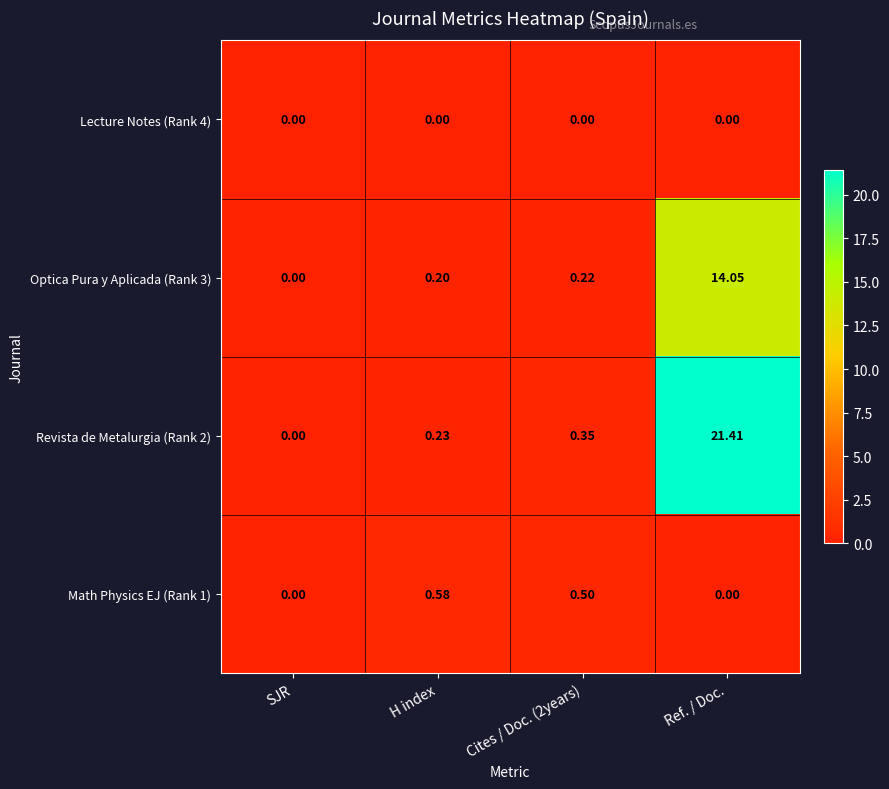

At which category is the sum across all series the highest?

Ref. / Doc.